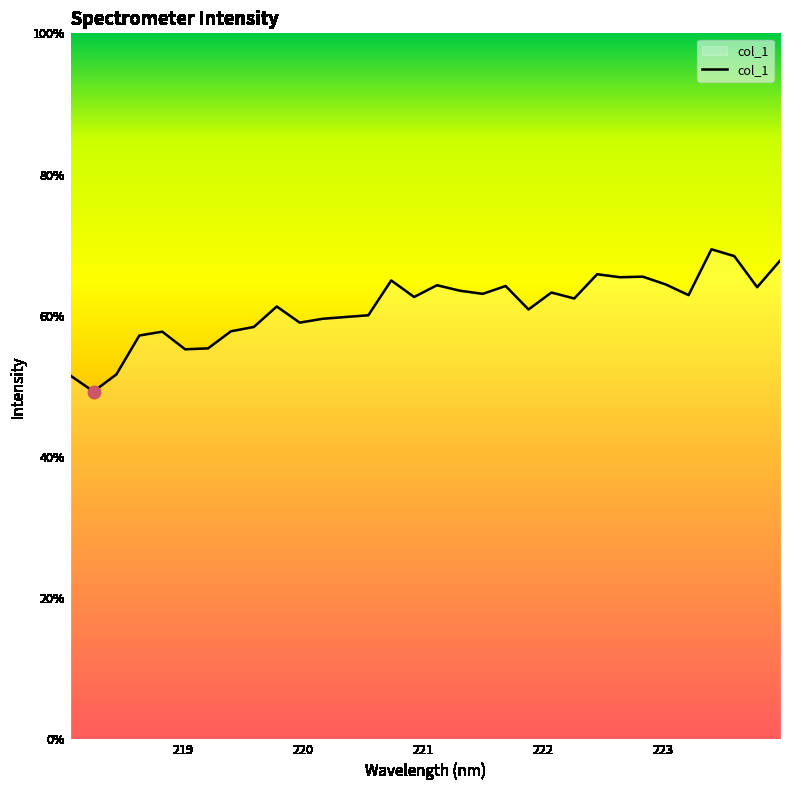

Does the chart display data point markers on the line(s)?

No